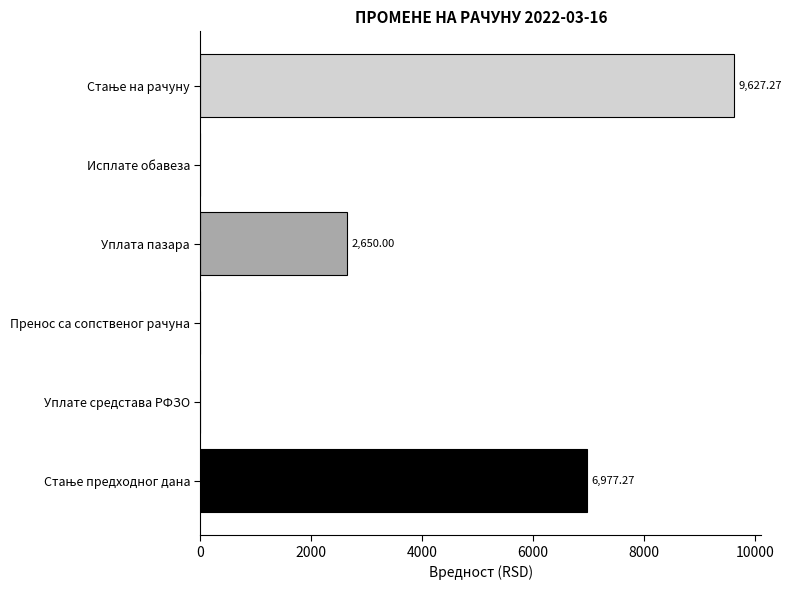

At which label is the value closest to 4813?

Уплата пазара